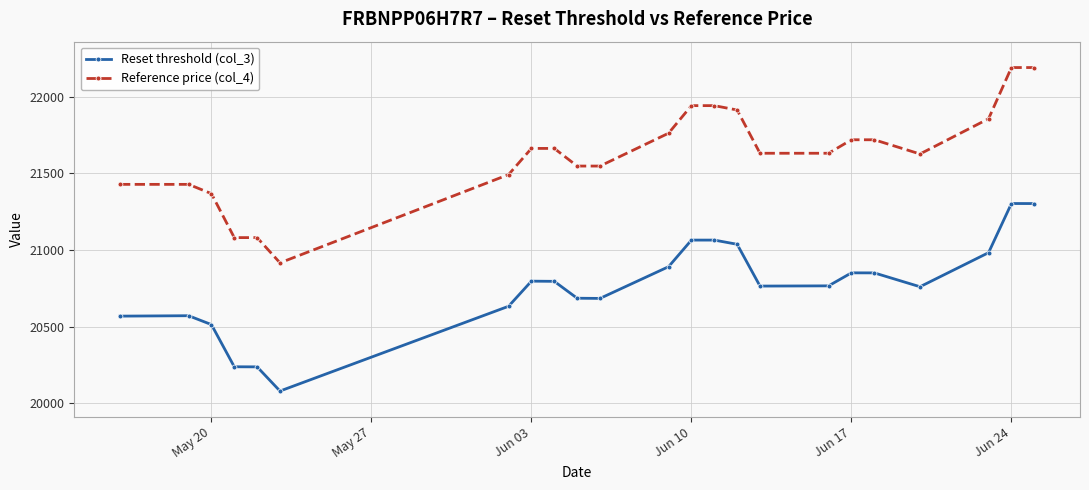

In Reset threshold (col_3), how many points are higher than both neighbors (excluding endpoints)?

5